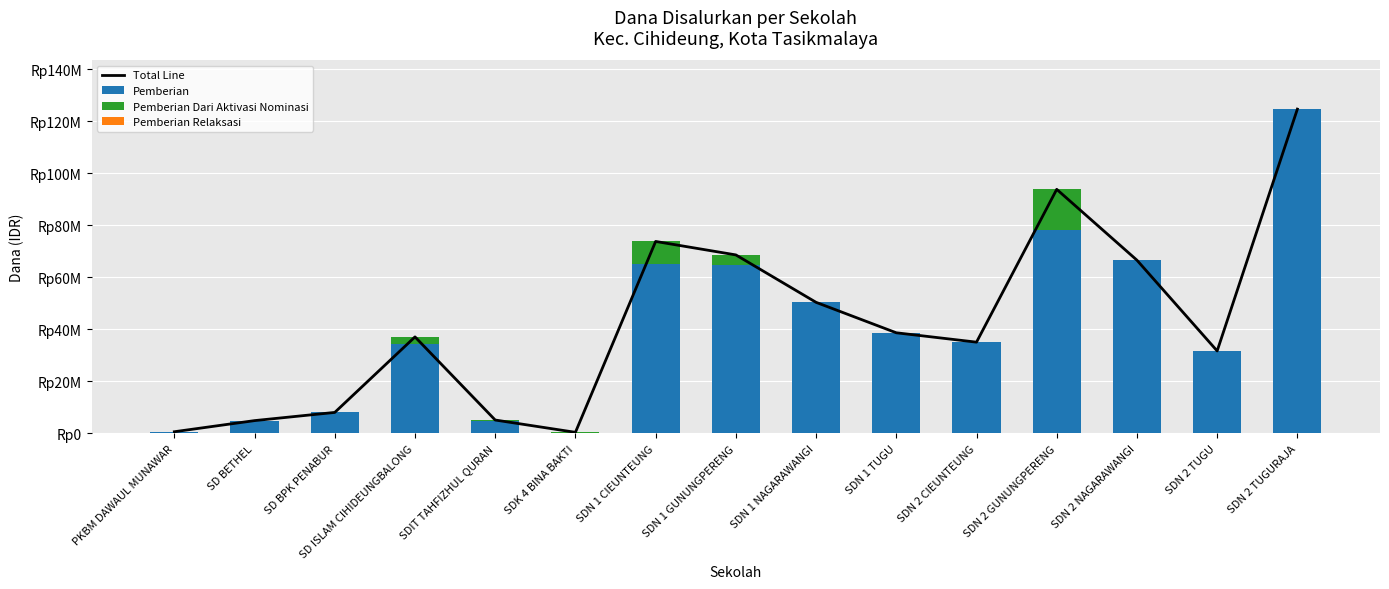

At which category is the sum across all series the highest?

SDN 2 TUGURAJA